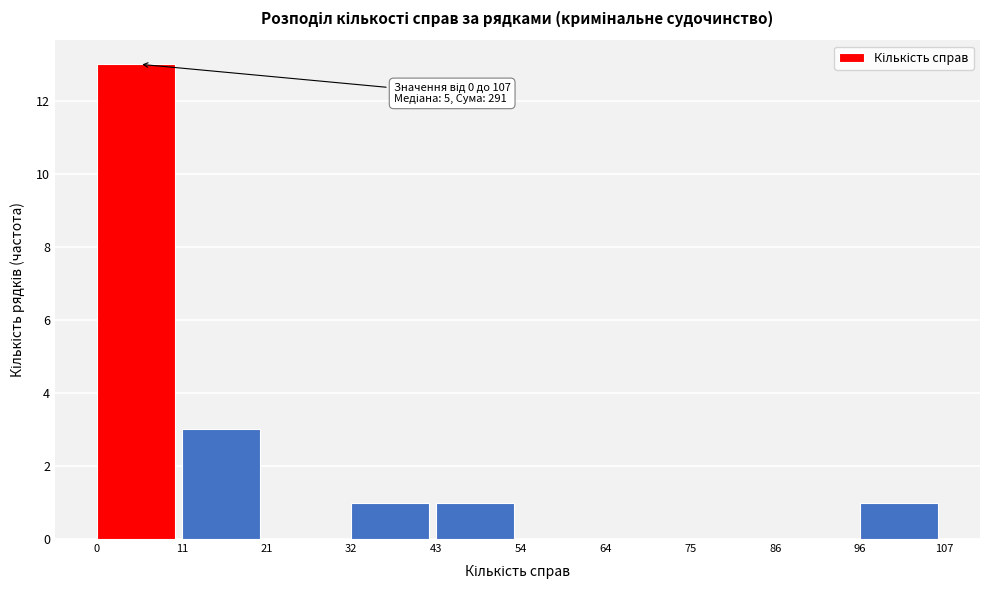

Which range on the x-axis has the tallest bar?

0 to 11